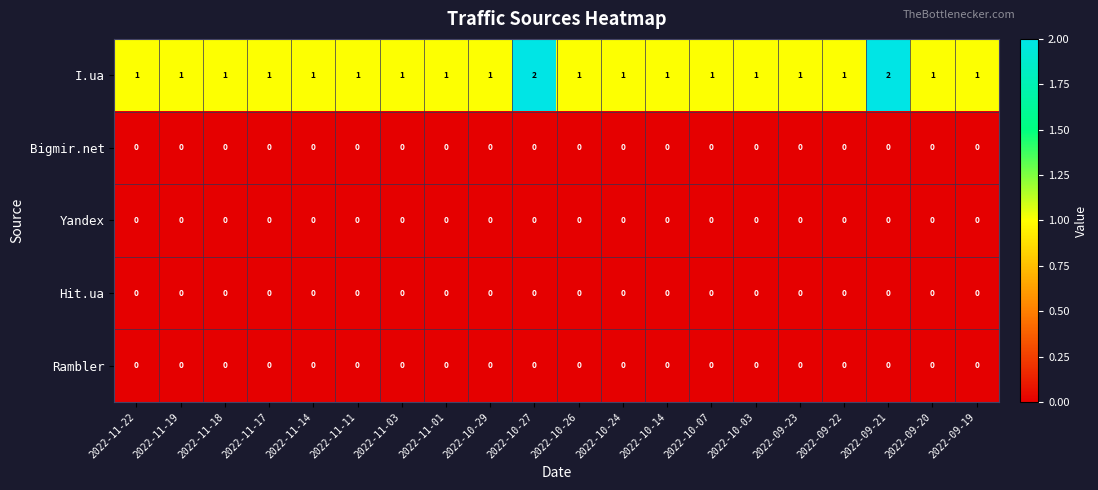

Which series has the largest total across all categories?

I.ua